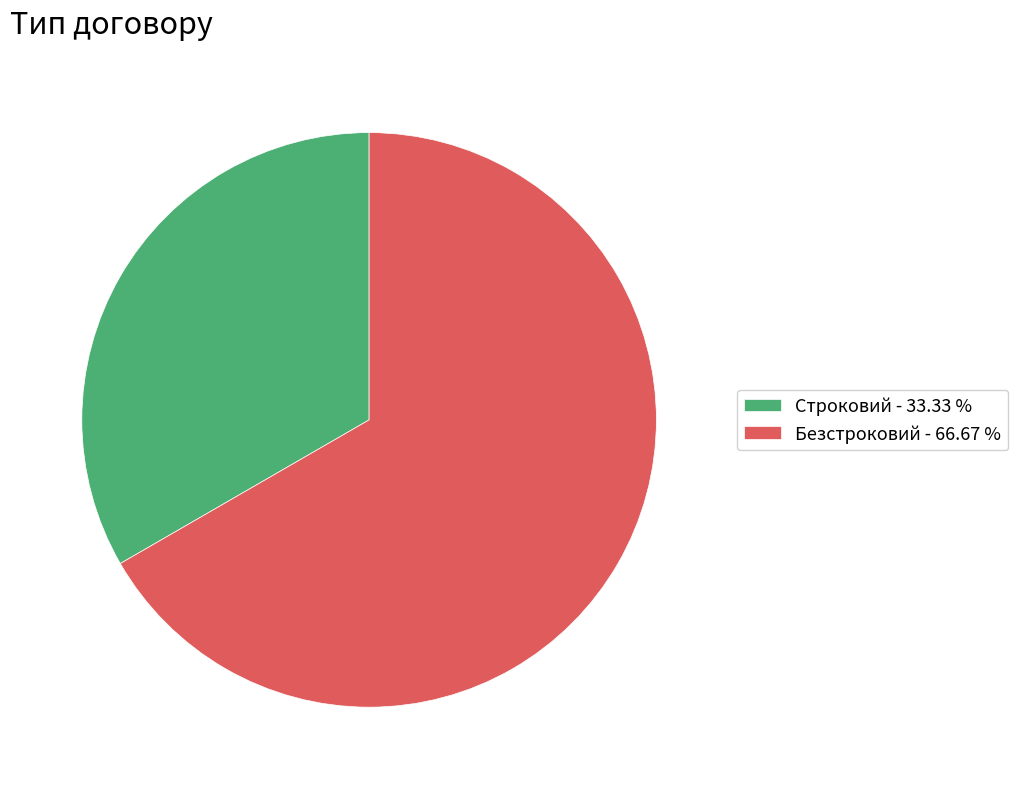

How many slices are in this pie chart?

2